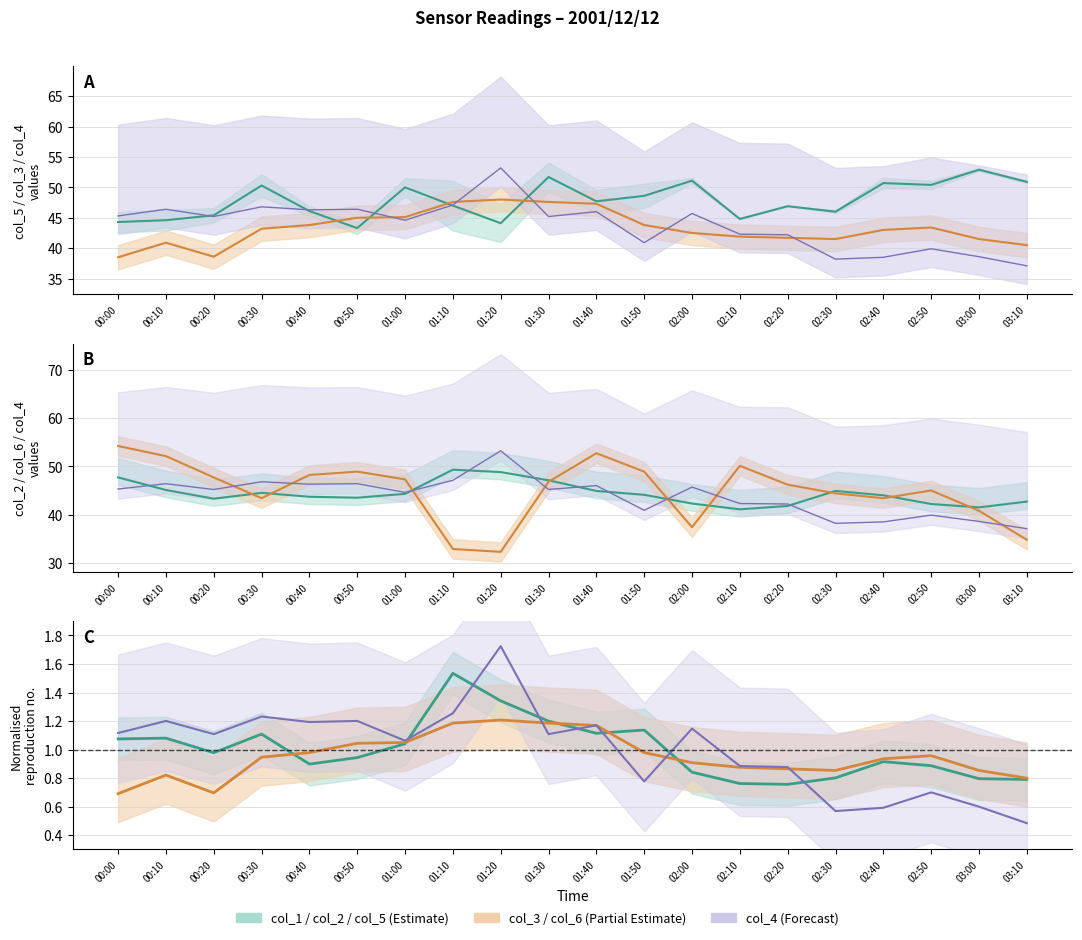

Between 00:10 and 02:10, which is larger?

00:10